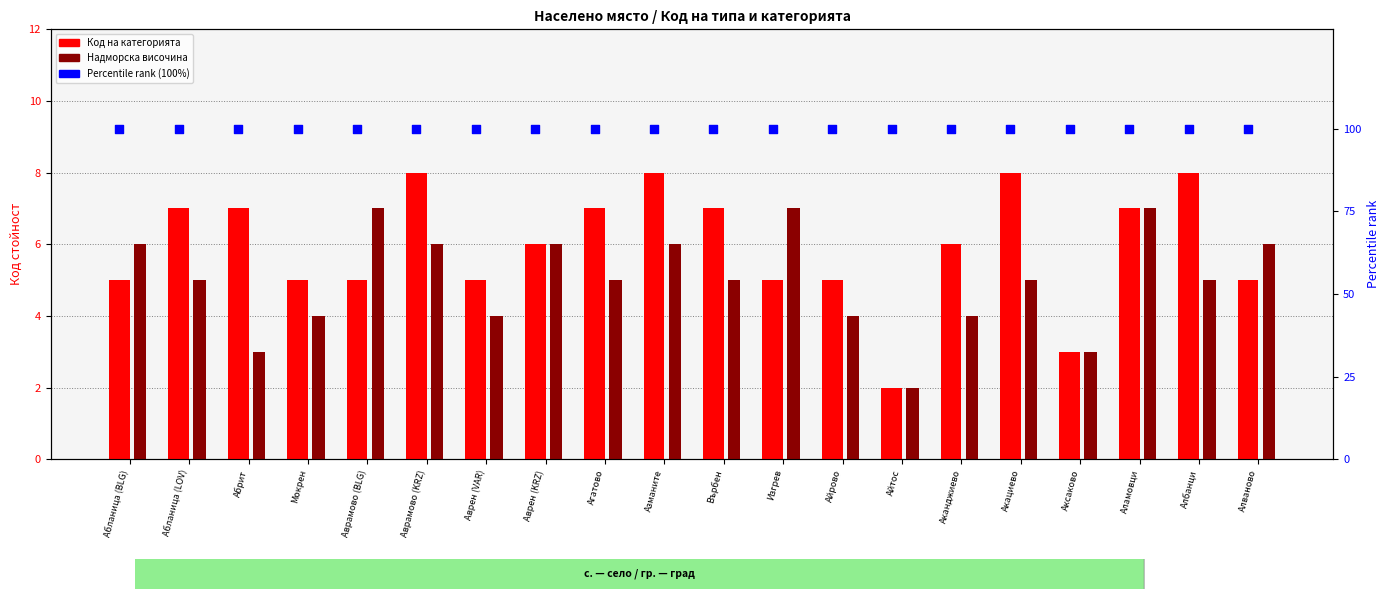

Which series has the widest spread of Y values?

Код на категорията